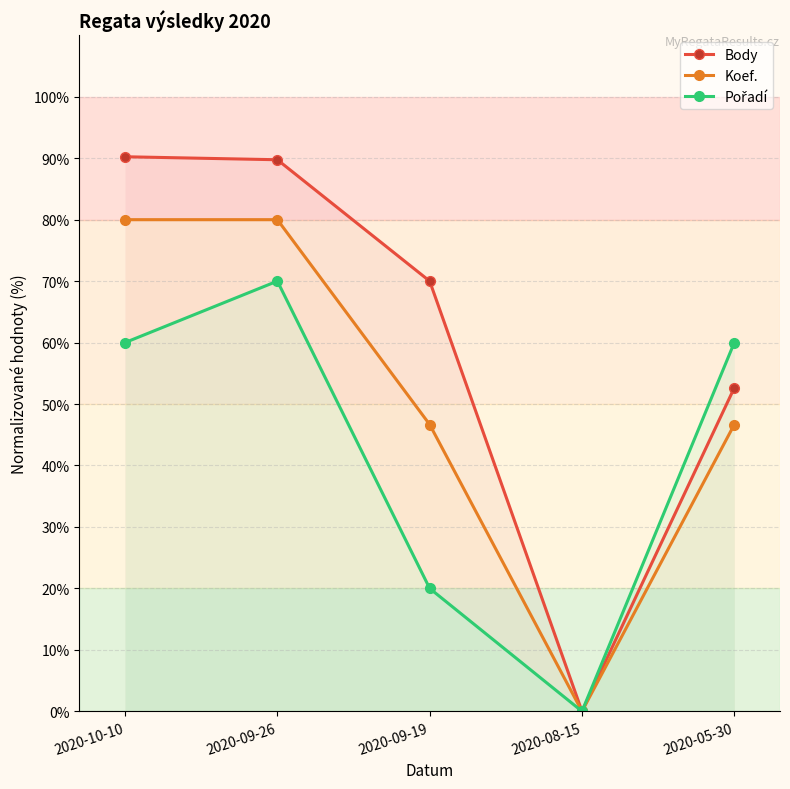

Rank the series by their average value, from highest to lowest.

Body, Koef., Pořadí